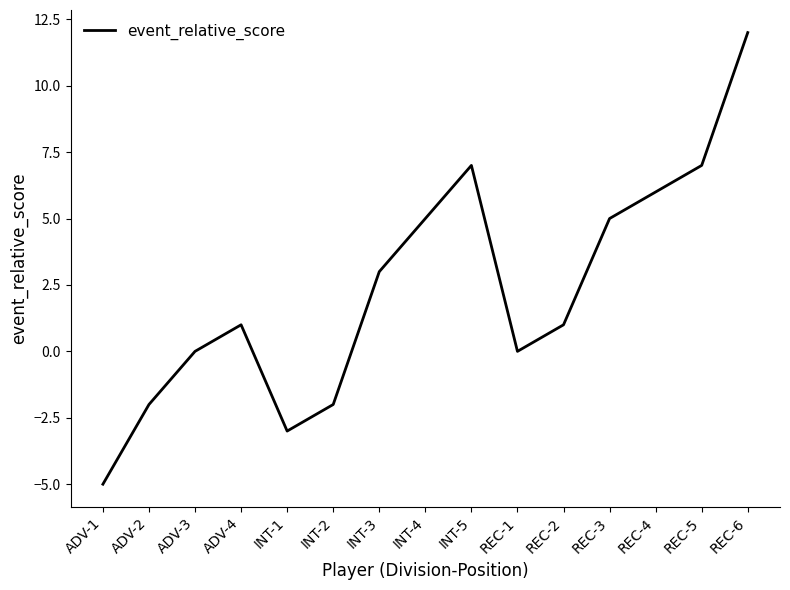

Reading right to left, transcribe all the data shown in this chart.

12	7	6	5	1	0	7	5	3	-2	-3	1	0	-2	-5